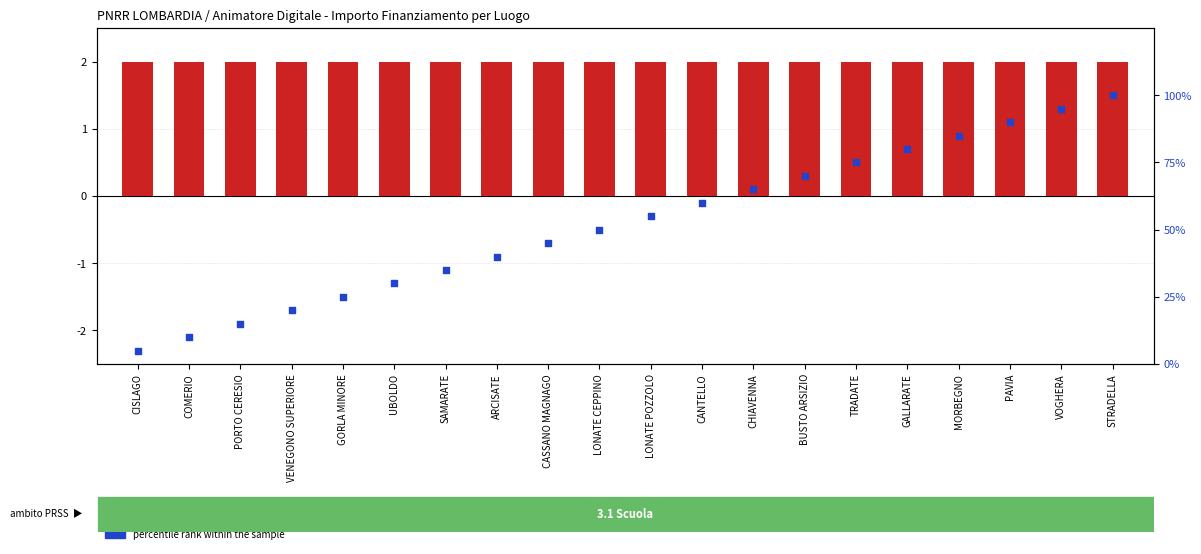

Which series has the largest total across all categories?

percentile rank within the sample